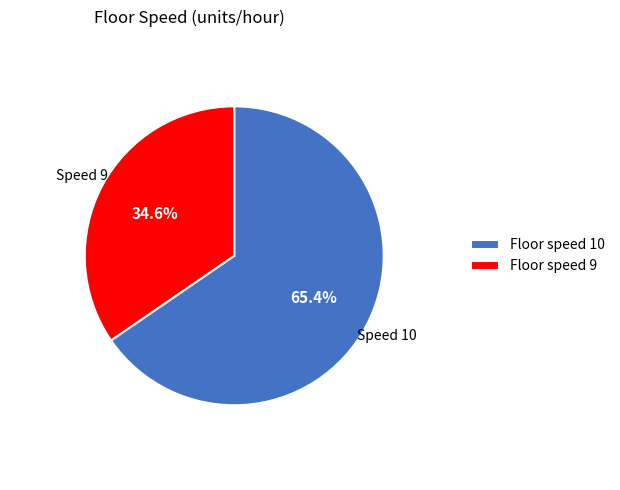

Approximately how many times larger is the value at Floor speed 10 compared to Floor speed 9?

1.9